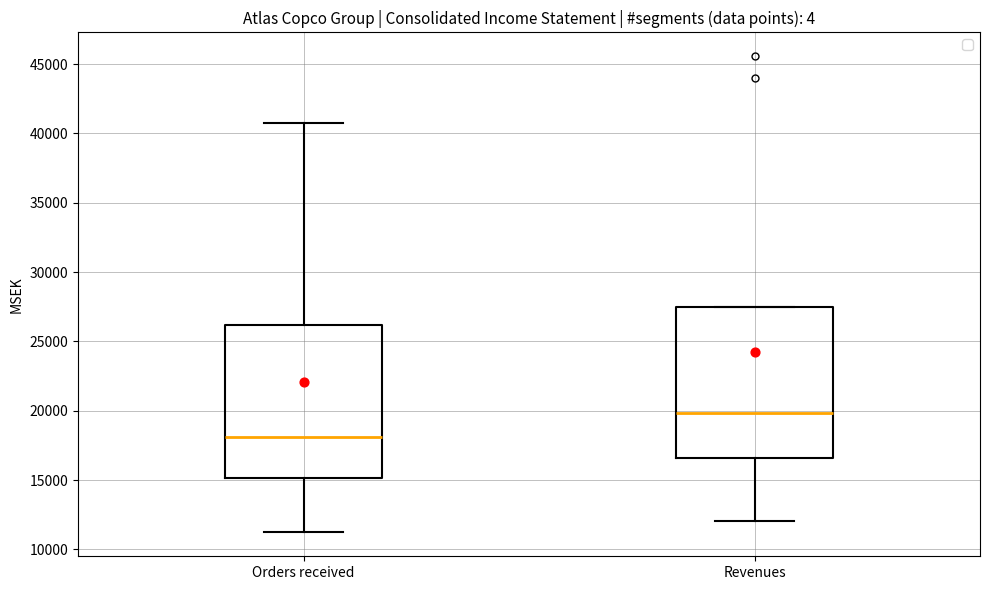

Where does the median line of the box for Revenues sit on the y-axis? The values are not printed on the chart, so give them approximately, as read against the axis.

20000